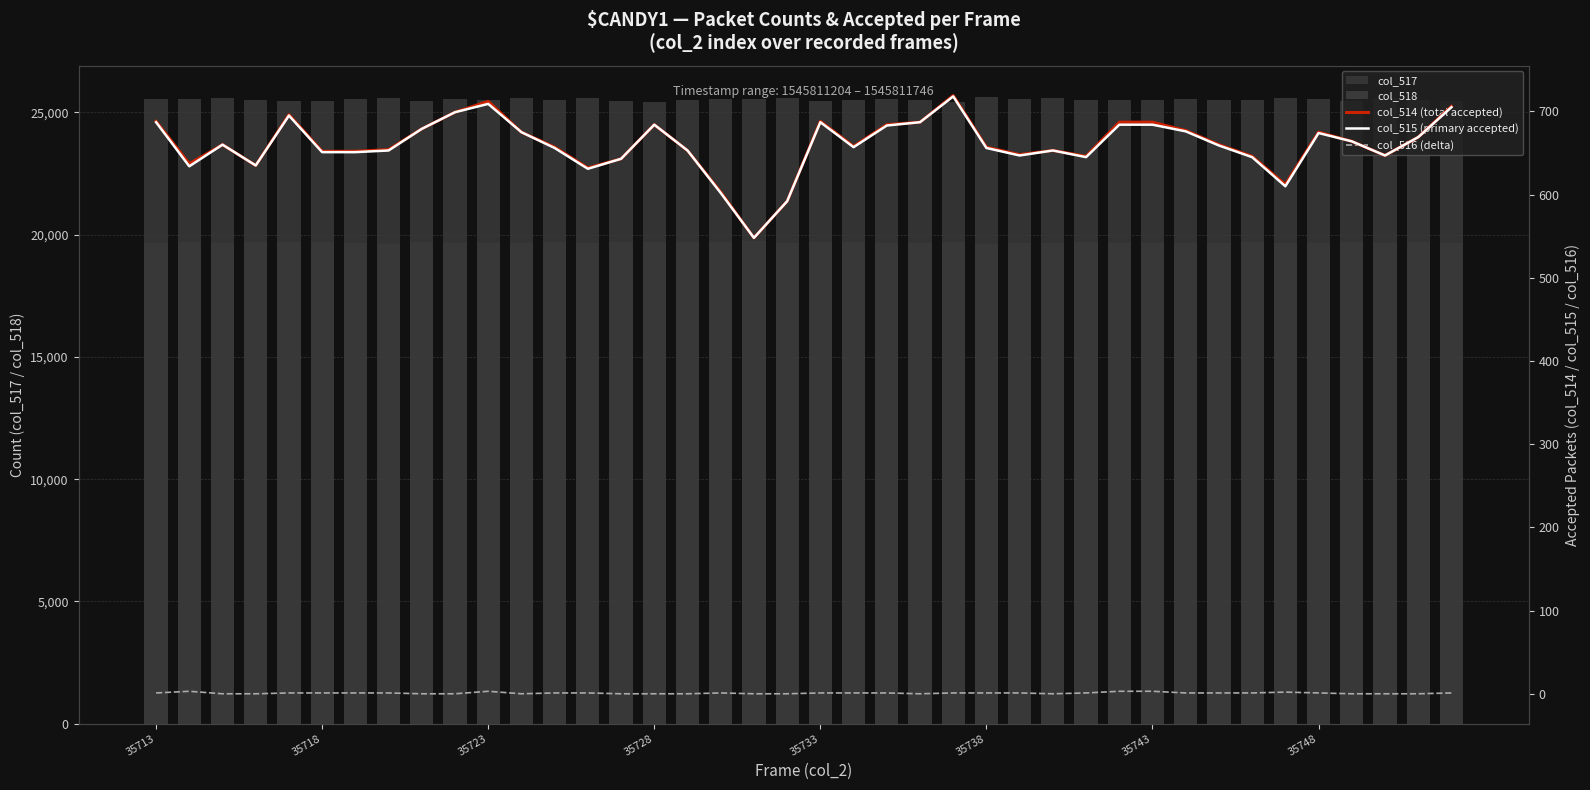

What is the difference between the maximum and minimum values in the col_517 series?

221.0